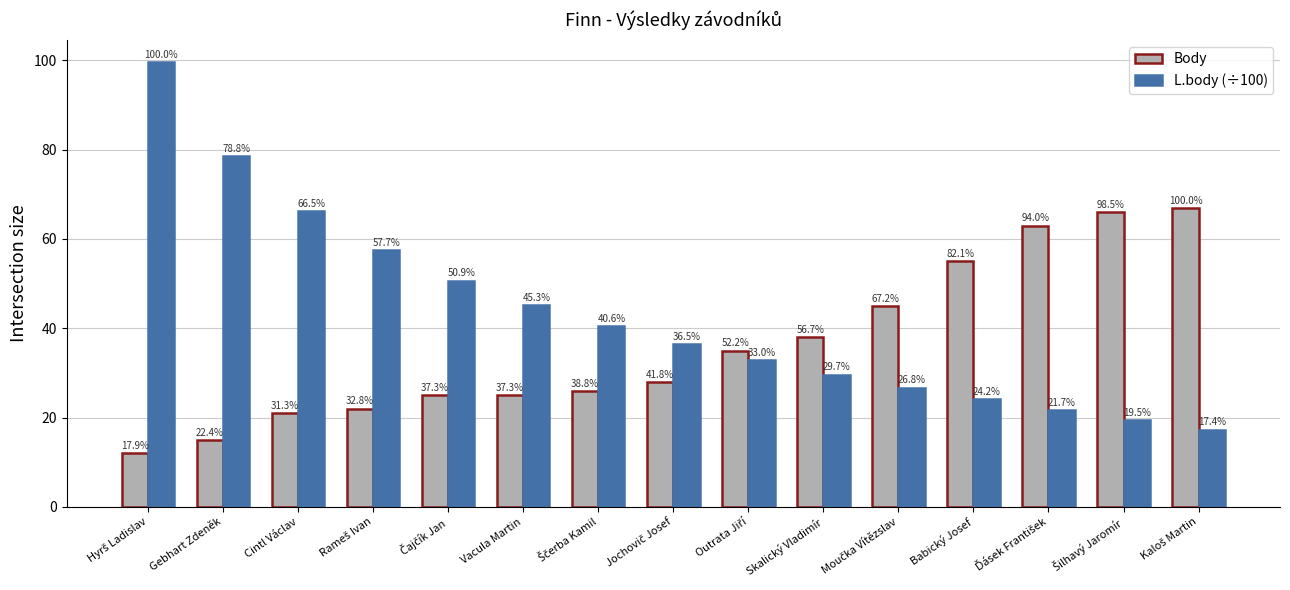

What is the label of the 14th bar from the right?

Gebhart Zdeněk